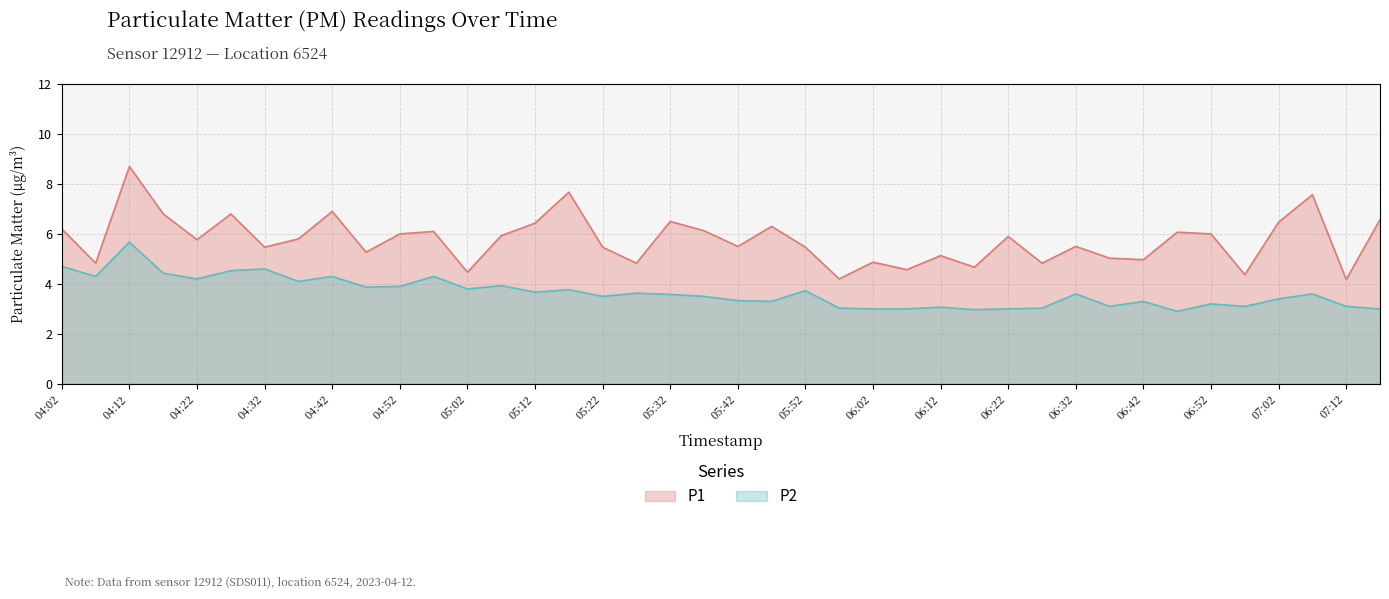

How many lines are shown in the chart?

2